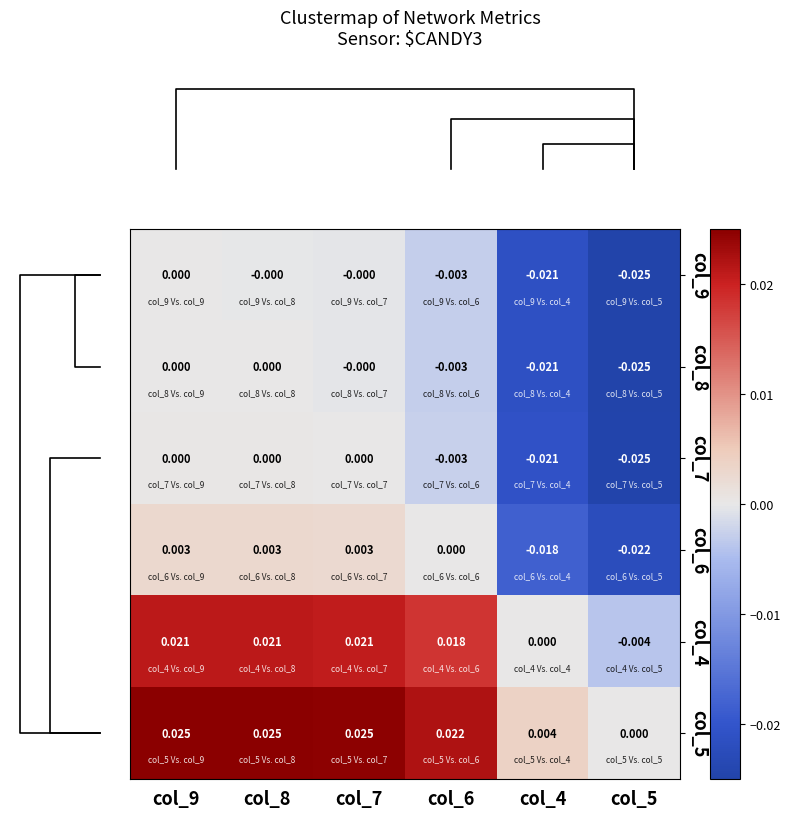

Is the value of col_4 at col_8 greater than the value of col_6 at col_5?

Yes